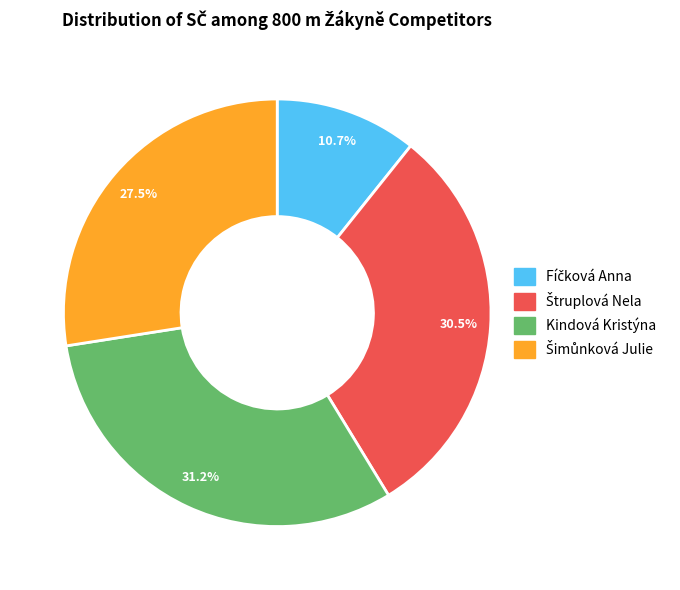

Does Kindová Kristýna account for over 50% of the chart?

No